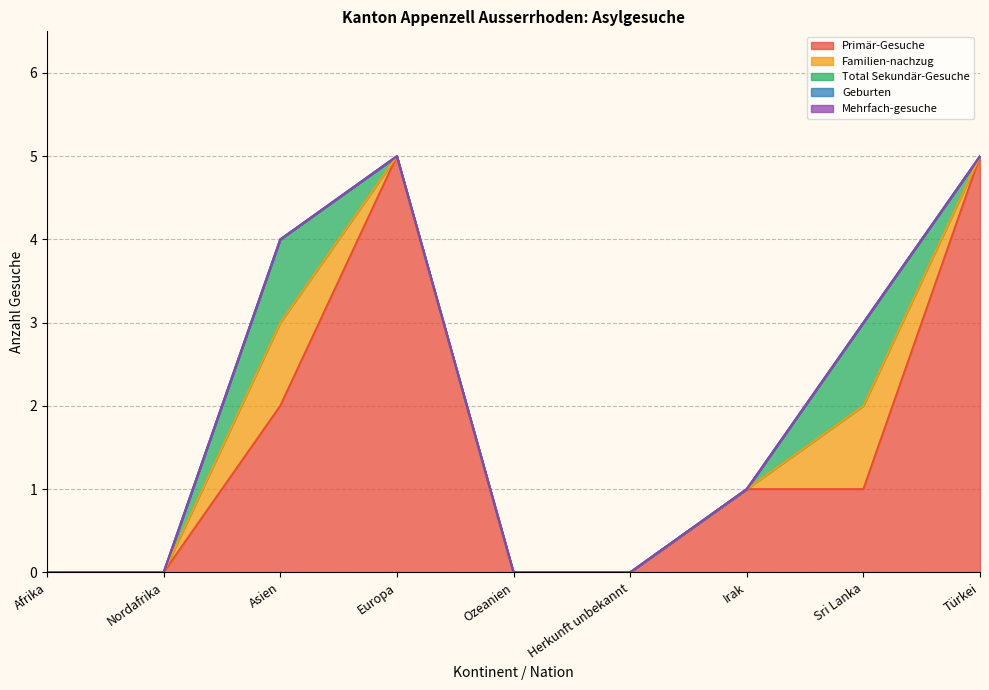

Reading left to right, list all the values displayed in this chart.

Primär-Gesuche: 0	0	2	5	0	0	1	1	5
Familien-nachzug: 0	0	1	0	0	0	0	1	0
Total Sekundär-Gesuche: 0	0	1	0	0	0	0	1	0
Geburten: 0	0	0	0	0	0	0	0	0
Mehrfach-gesuche: 0	0	0	0	0	0	0	0	0